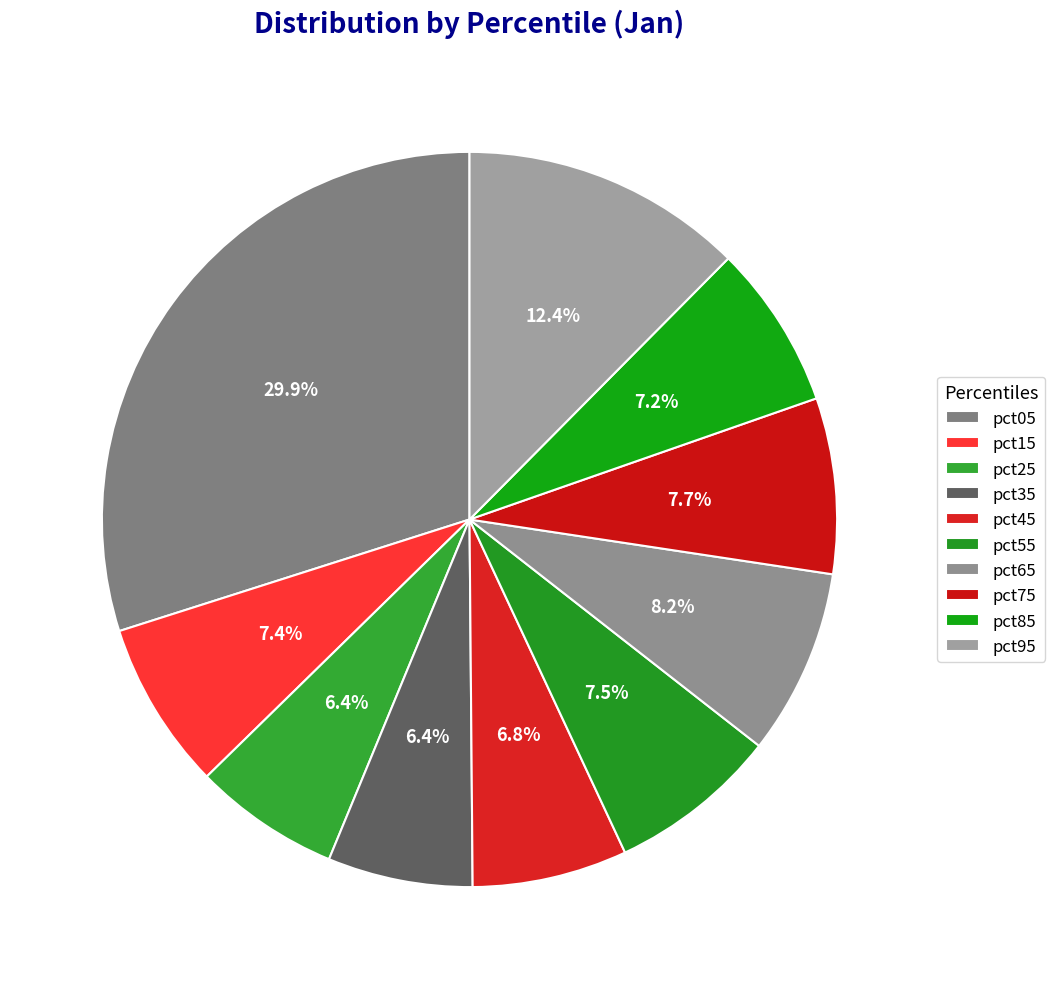

What percentage is the pct45 slice, to the nearest percent?

7%